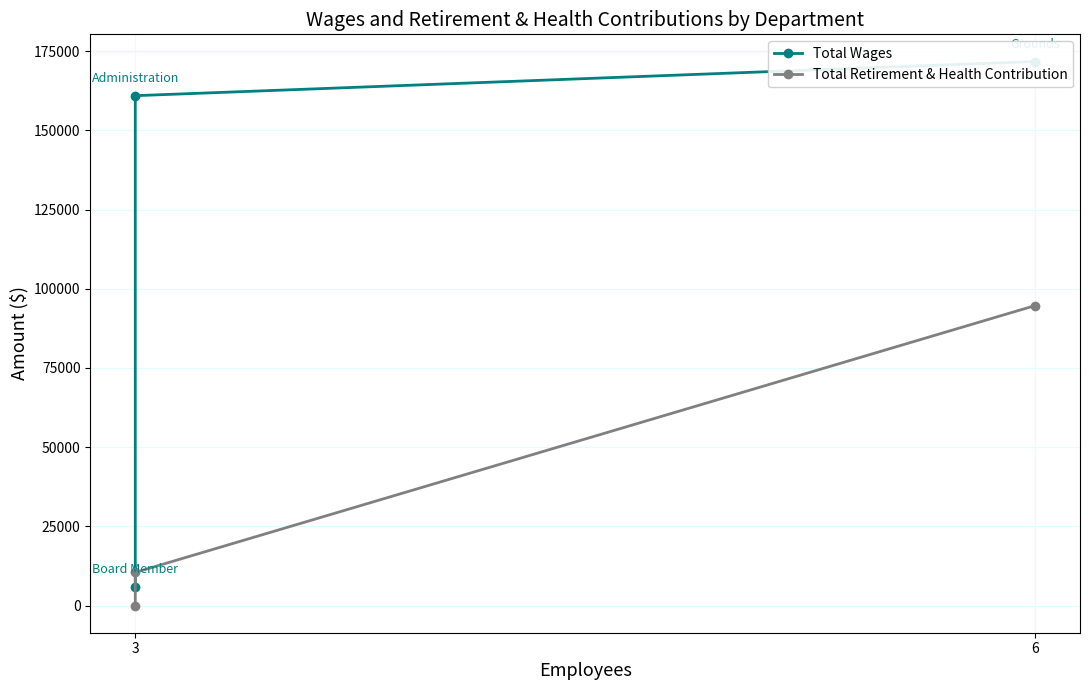

At 6, list the series in order from smallest to largest.

Total Retirement & Health Contribution, Total Wages